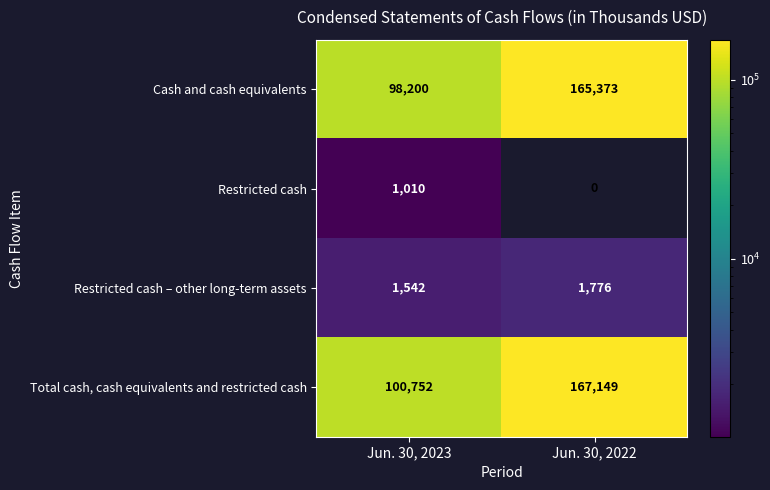

At which label is Cash and cash equivalents closest to 131786?

Jun. 30, 2023